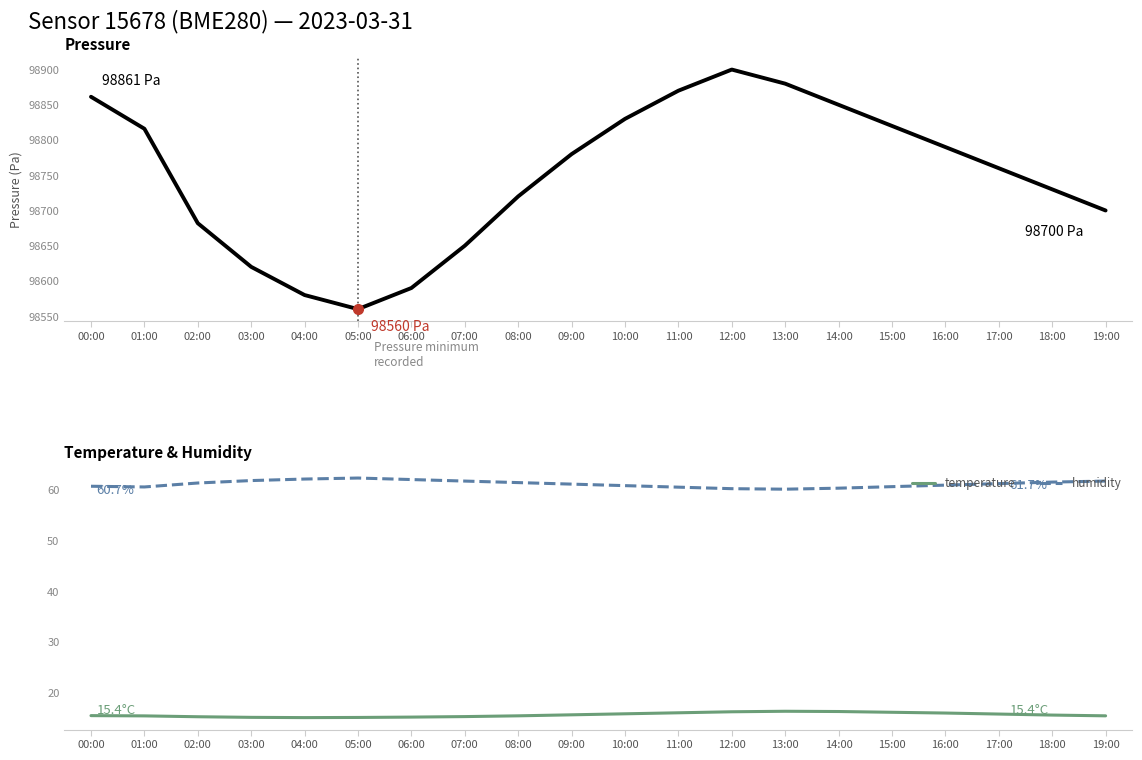

At 17:00, list the series in order from smallest to largest.

temperature, humidity, pressure